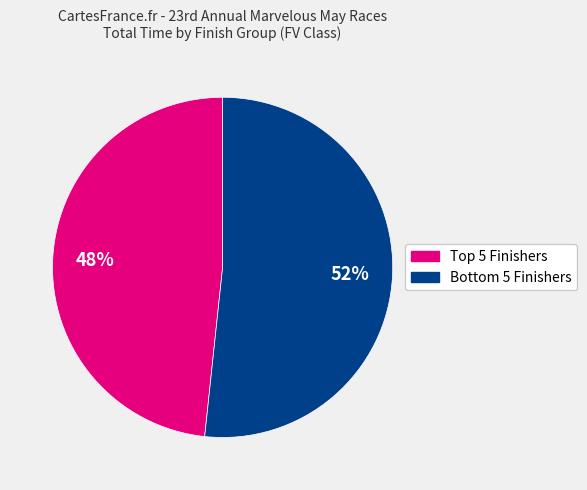

Does any single category account for the majority?

Yes